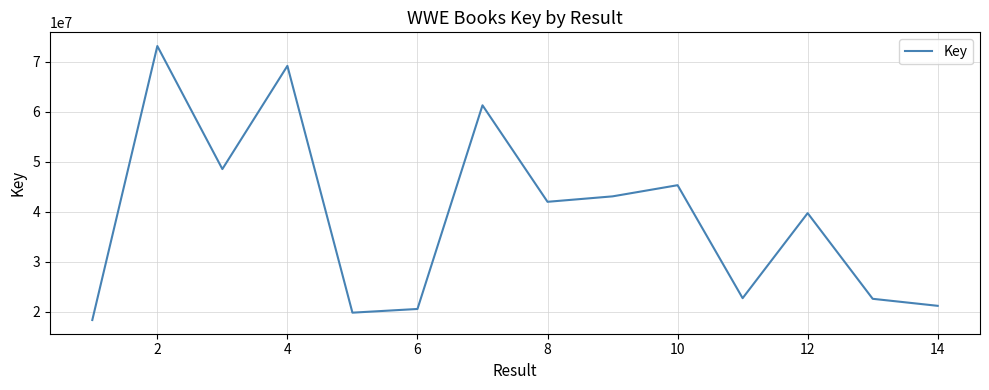

How many lines are shown in the chart?

1